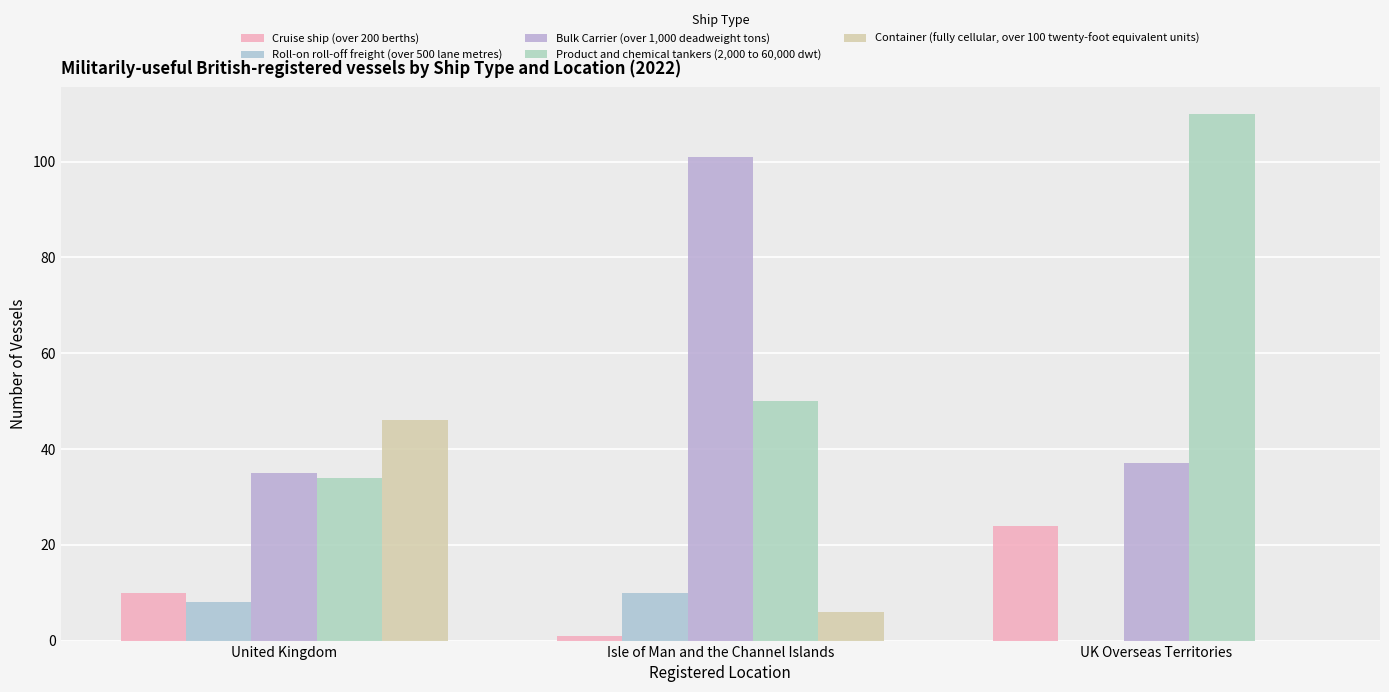

How many data points does each series have?

3